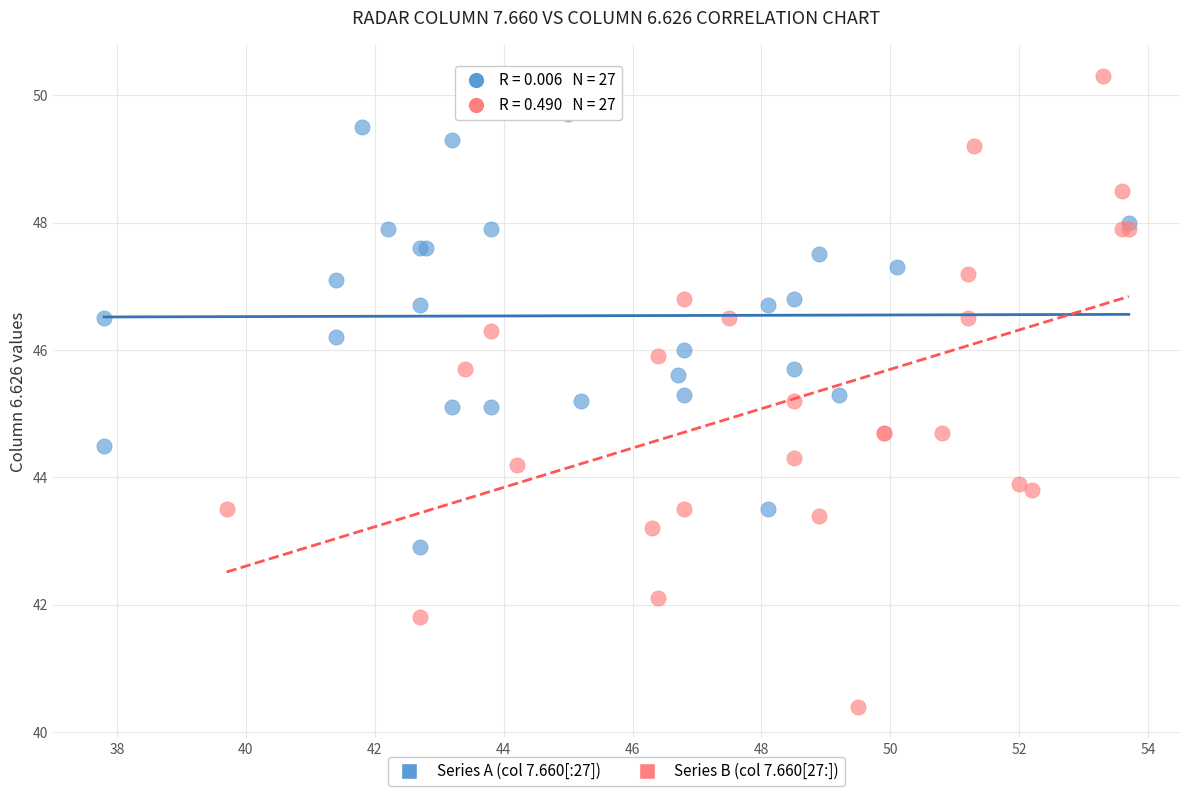

Which series contains the highest Y value?

Series B (col 7.660[27:])